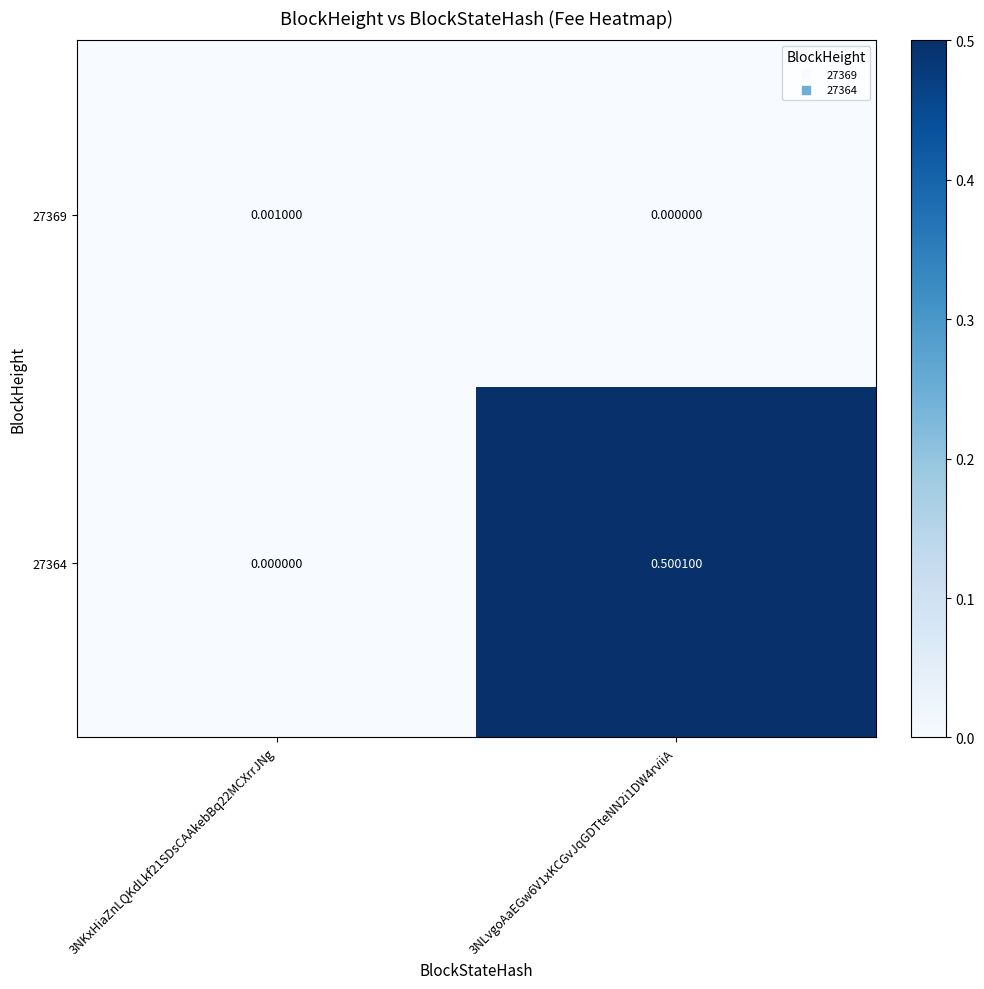

Which series has the largest total across all categories?

27364